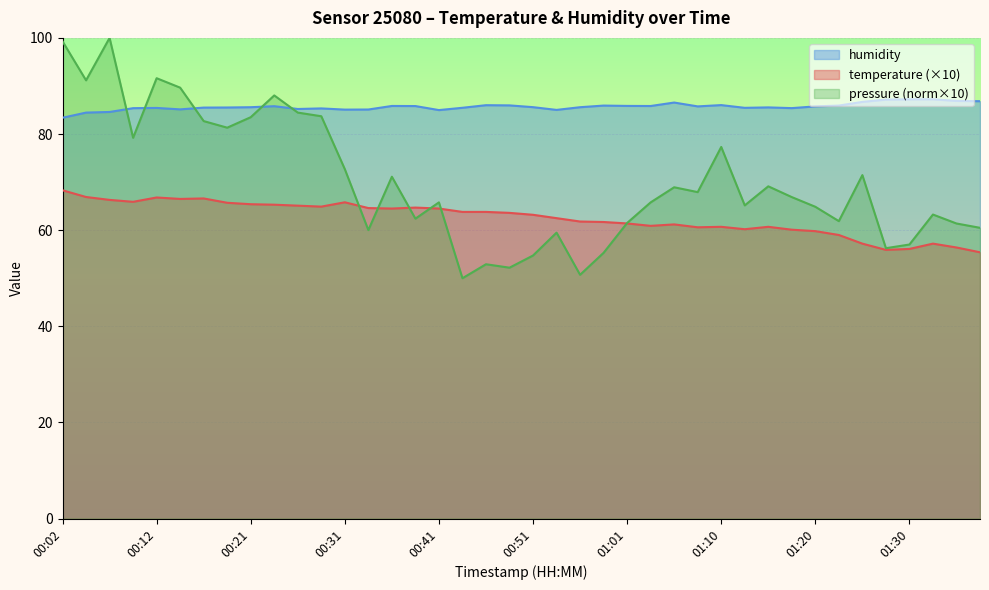

True or false: temperature and humidity cross at least once.

False